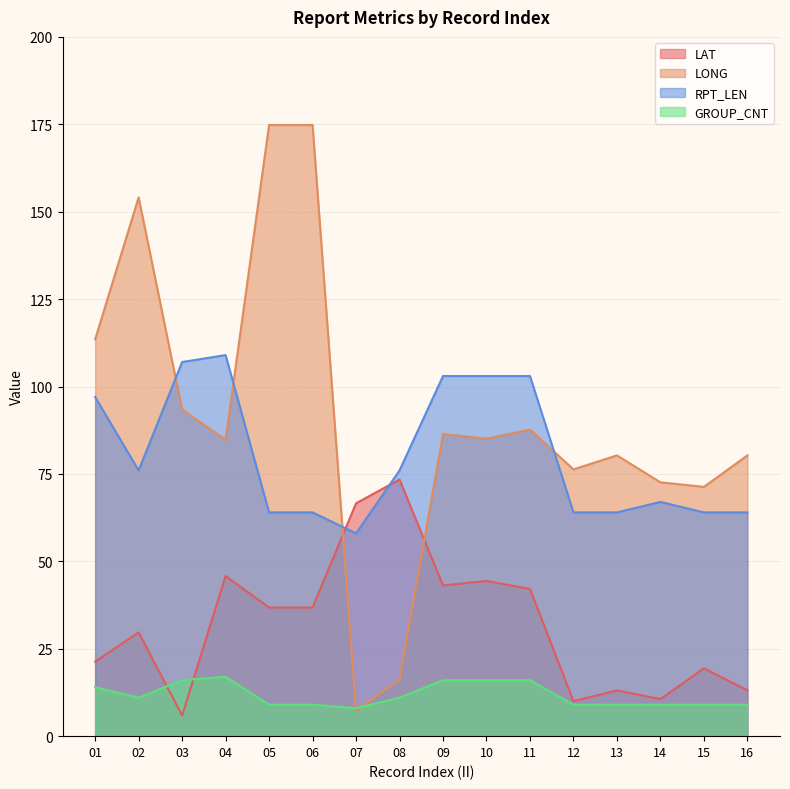

What is the sum of all GROUP_CNT values?

188.0